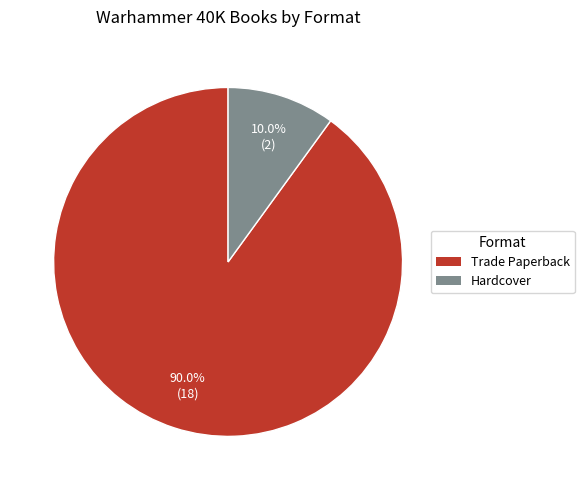

To the nearest percent, what is the difference between the largest and smallest slice percentages?

80%